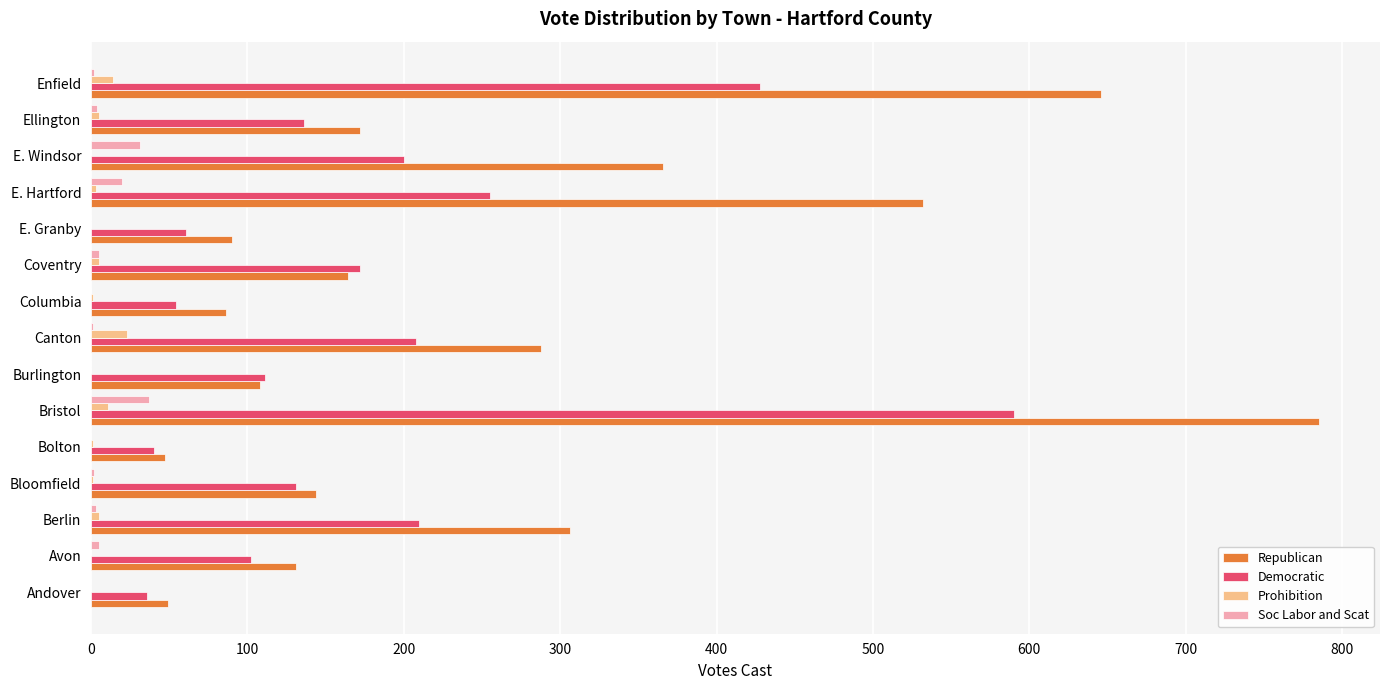

How many data points does each series have?

15